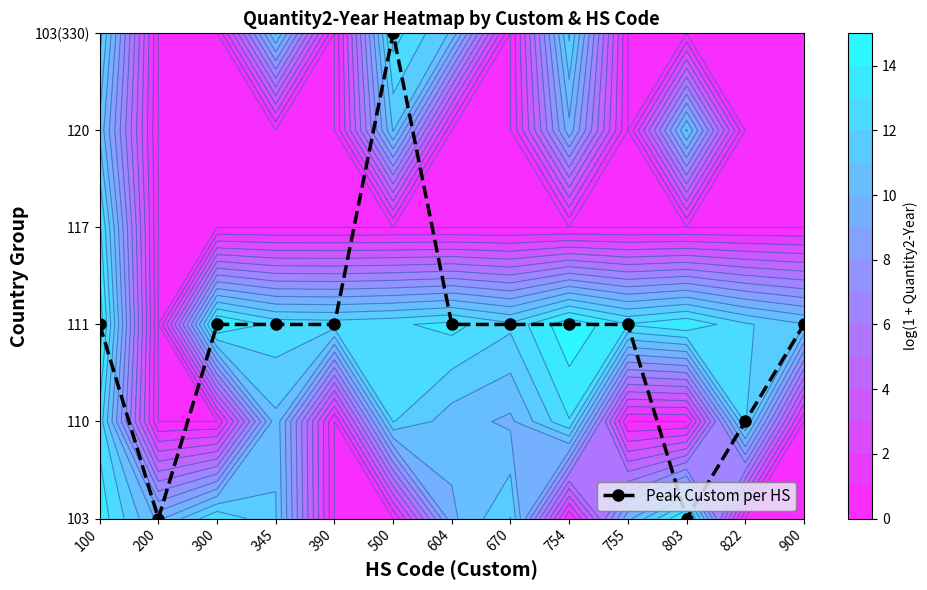

List the labels in order of value, smallest first.

200, 803, 822, 100, 300, 345, 390, 604, 670, 754, 755, 900, 500